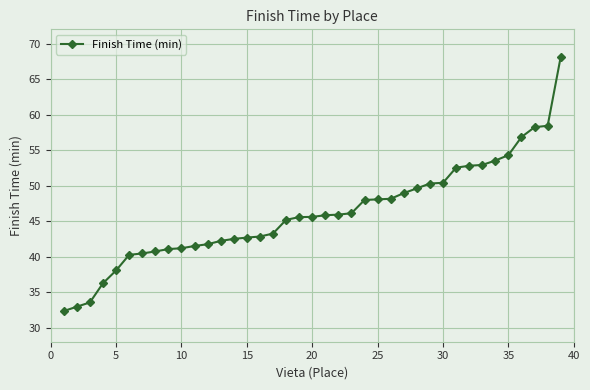

Does the chart have visible grid lines?

Yes